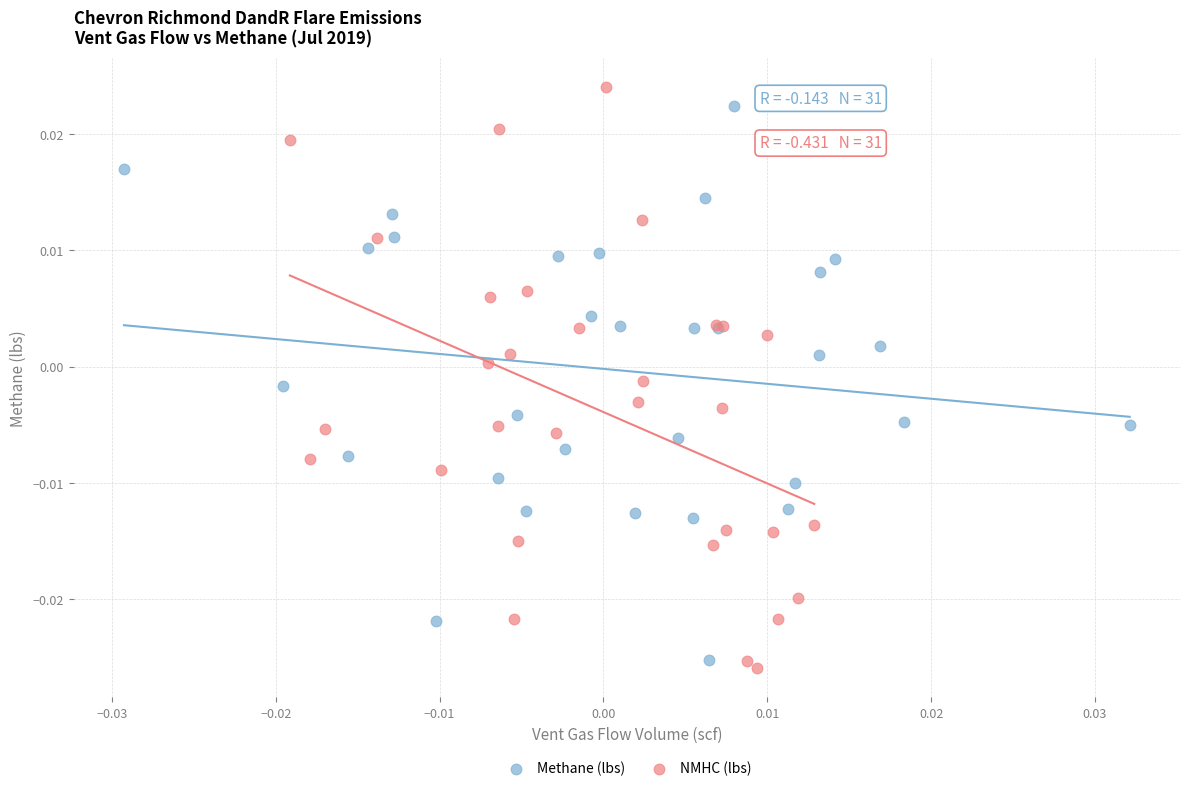

Which series contains the lowest Y value?

NMHC (lbs)